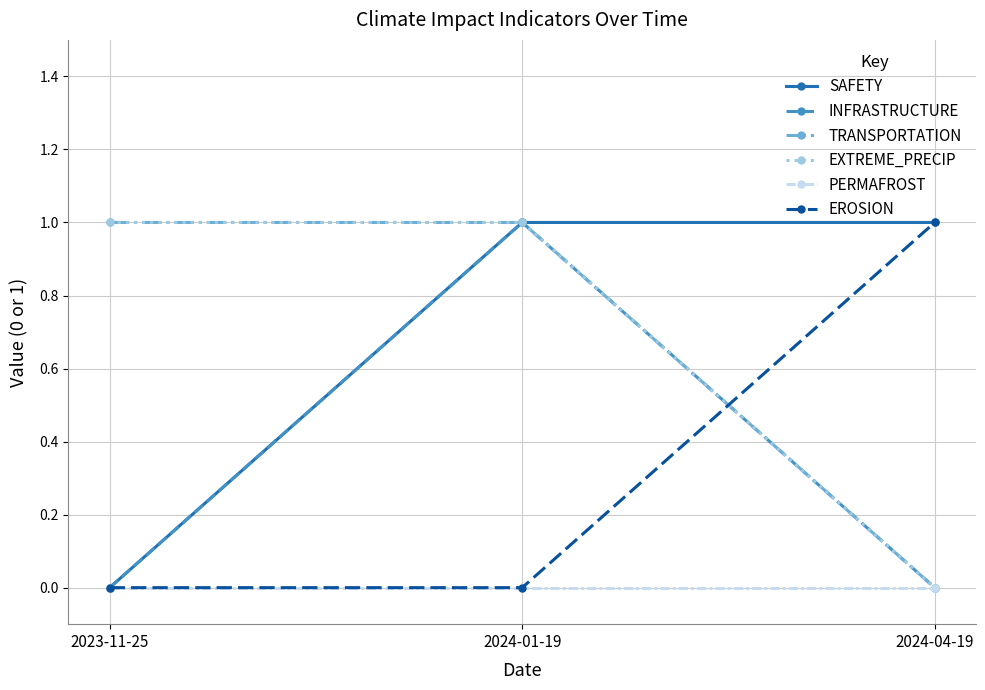

Does the chart have visible grid lines?

Yes